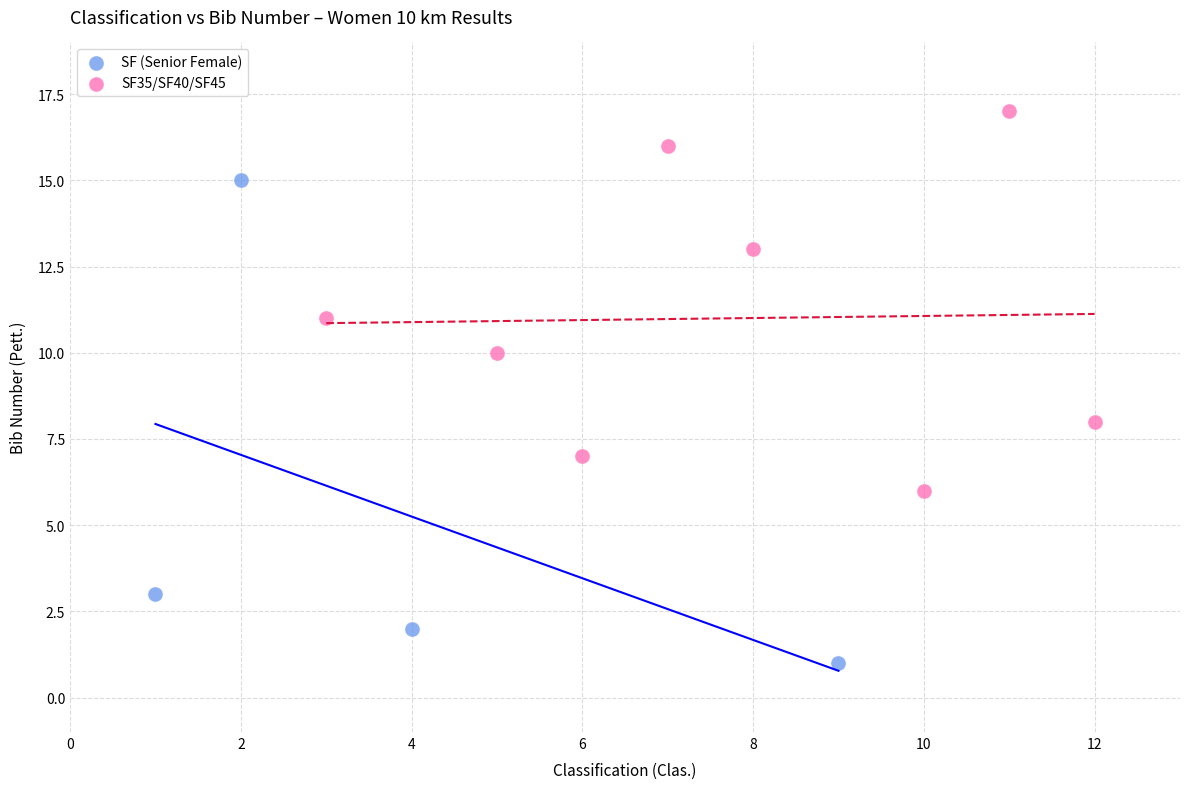

Which series reaches the minimum Y coordinate?

SF (Senior Female)